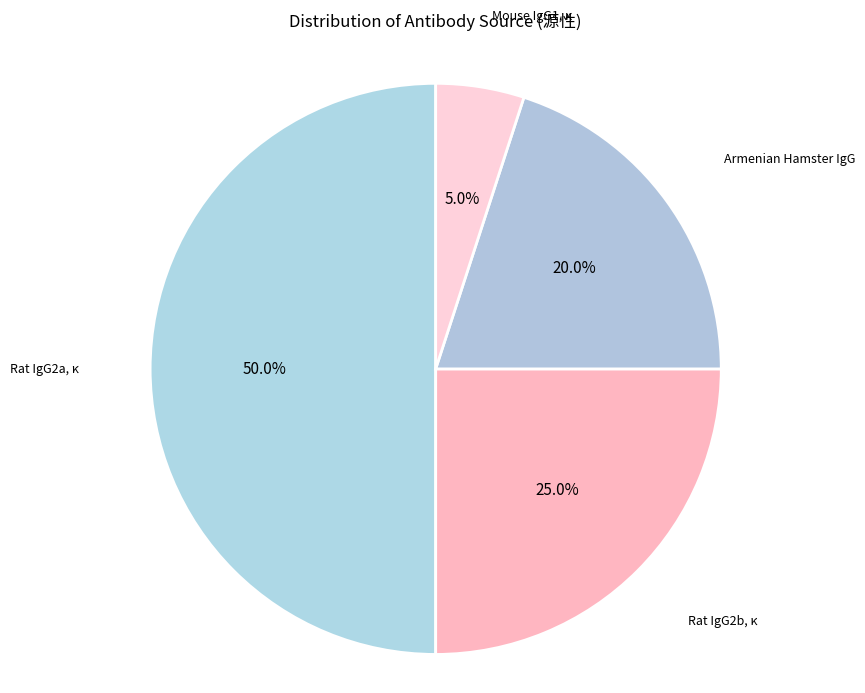

What percentage is the Mouse IgG1, κ slice, to the nearest percent?

5%